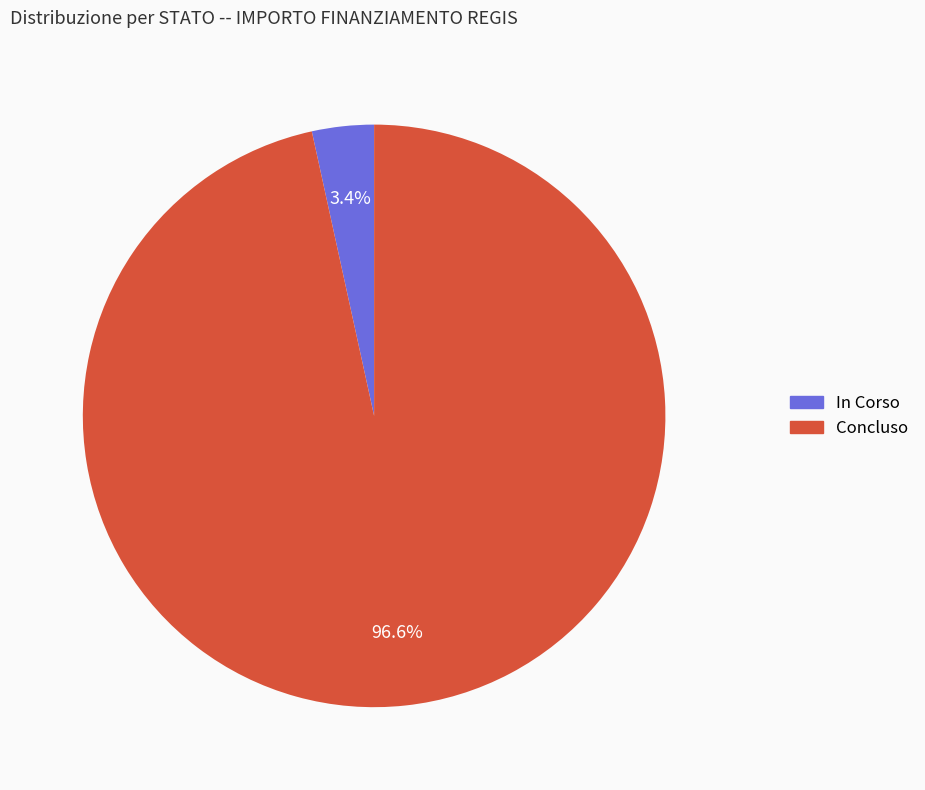

Count the number of slices in the pie.

2